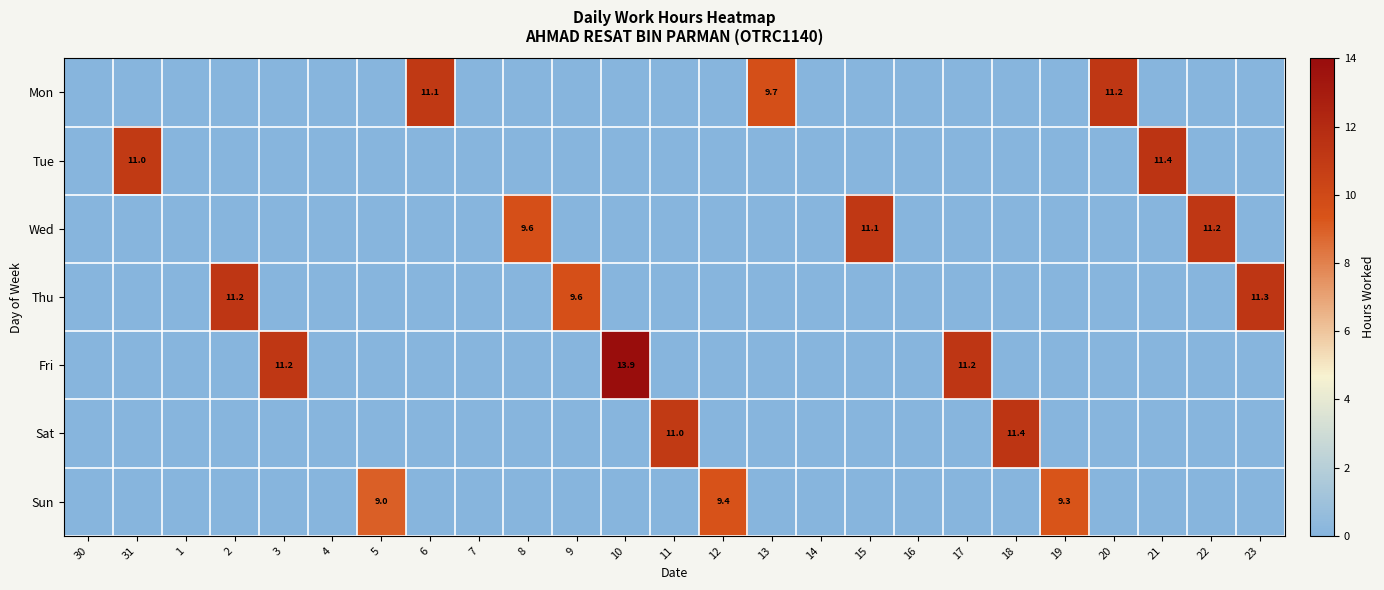

At 13, list the series in order from smallest to largest.

Tue, Wed, Thu, Fri, Sat, Sun, Mon